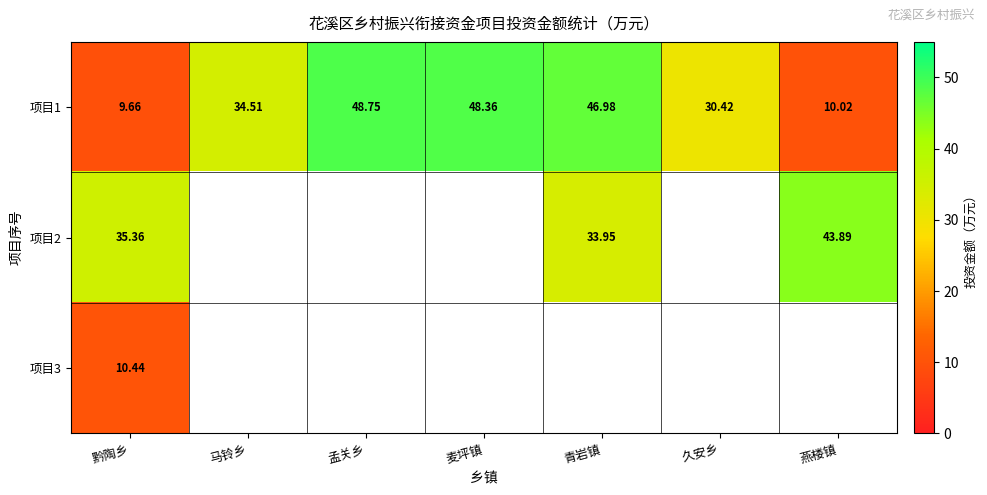

What is the difference between the highest and lowest values at 青岩镇?

13.0